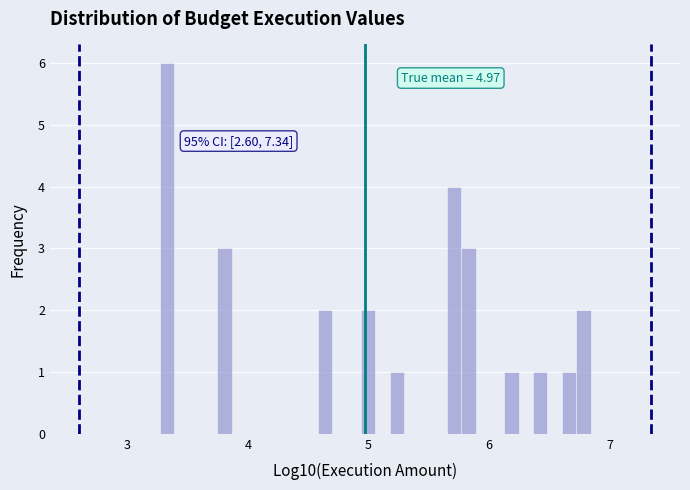

Around what value on the x-axis is the tallest bar? Give the approximate position of its centre, as read against the axis.

3.3